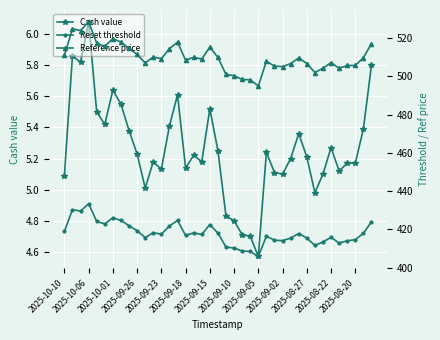

Reading left to right, extract all data points from this chart.

Cash value: 5.1	5.9	5.8	6.1	5.5	5.4	5.6	5.5	5.4	5.2	5.0	5.2	5.1	5.4	5.6	5.1	5.2	5.2	5.5	5.2	4.8	4.8	4.7	4.7	4.6	5.2	5.1	5.1	5.2	5.4	5.2	5.0	5.1	5.3	5.1	5.2	5.2	5.4	5.8
Reset threshold: 419.0	430.4	429.7	433.4	424.2	422.9	426.2	424.7	422.0	419.4	415.8	418.3	417.6	421.8	424.7	416.9	418.2	417.4	422.6	418.1	410.8	410.3	408.7	408.5	405.9	416.5	414.4	414.2	415.5	417.9	415.5	411.7	413.5	415.9	412.9	414.1	414.7	418.0	424.0
Reference price: 511.0	524.9	524.0	528.6	517.4	515.7	519.7	518.0	514.6	511.5	507.0	510.1	509.2	514.5	517.9	508.4	510.0	509.0	515.4	509.9	501.0	500.4	498.4	498.2	495.0	508.0	505.4	505.1	506.7	509.6	506.7	502.0	504.3	507.2	504.2	505.7	505.7	509.8	517.1